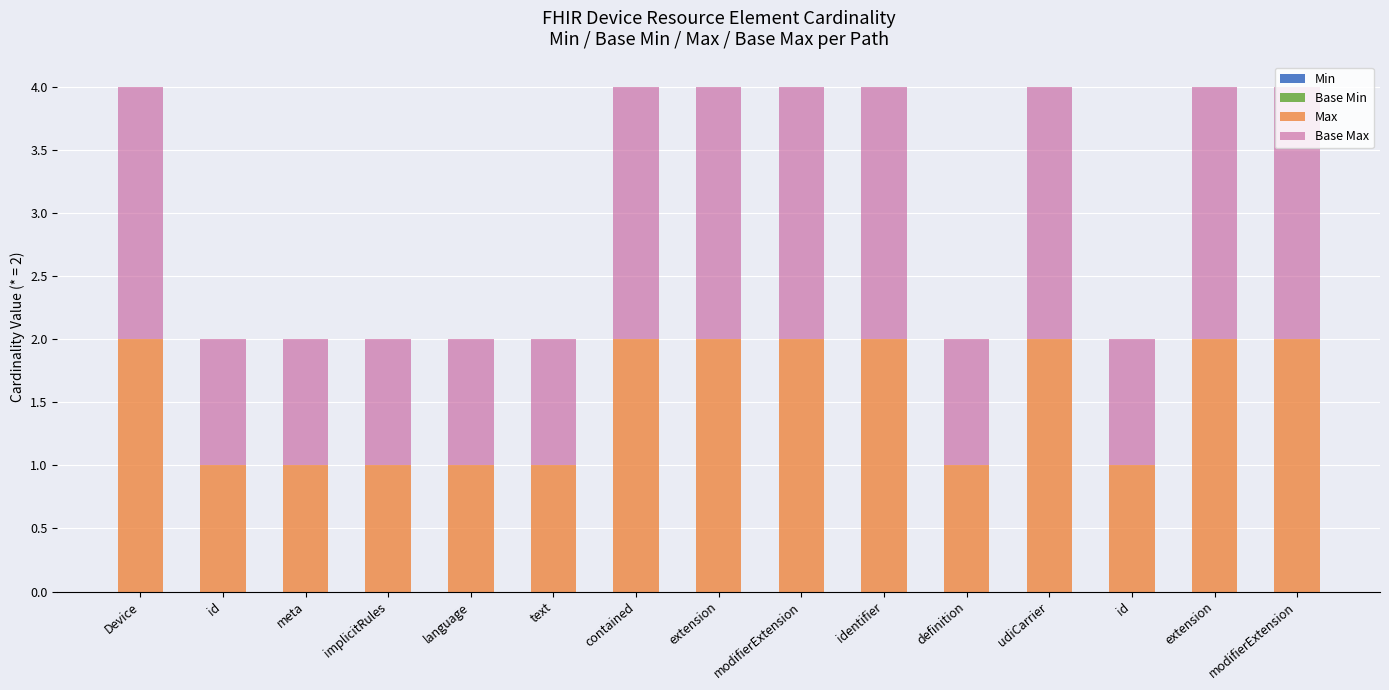

How many distinct data groups are displayed?

2